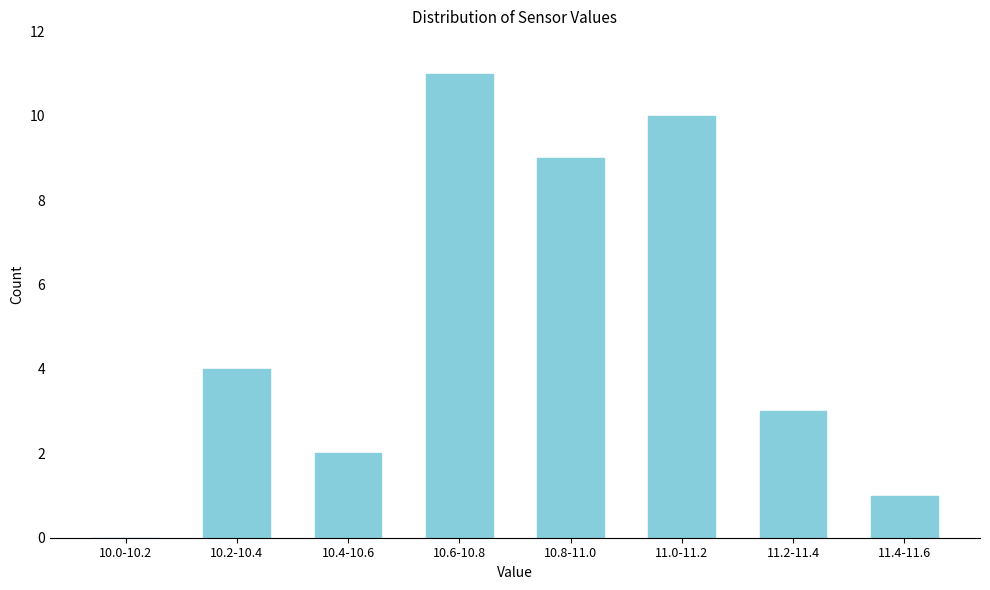

Reading left to right, extract all data points from this chart.

10.0-10.2=0	10.2-10.4=4	10.4-10.6=2	10.6-10.8=11	10.8-11.0=9	11.0-11.2=10	11.2-11.4=3	11.4-11.6=1